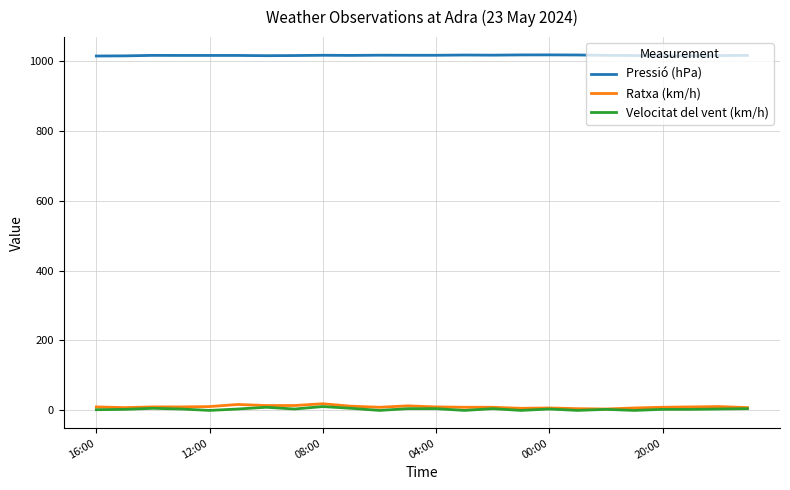

True or false: Pressió (hPa) and Velocitat del vent (km/h) intersect in this chart.

False